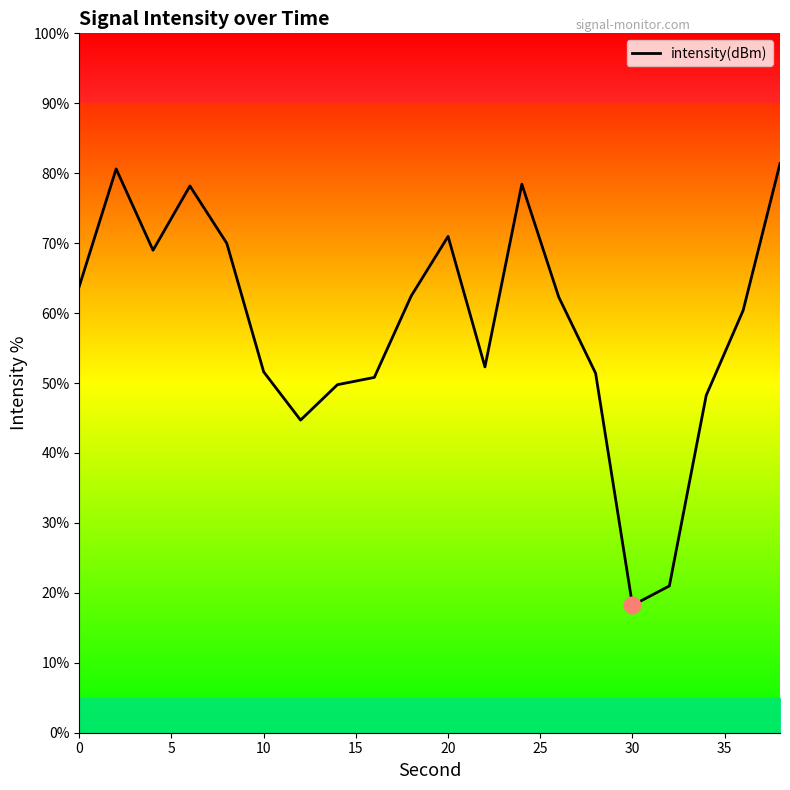

How many lines are shown in the chart?

1